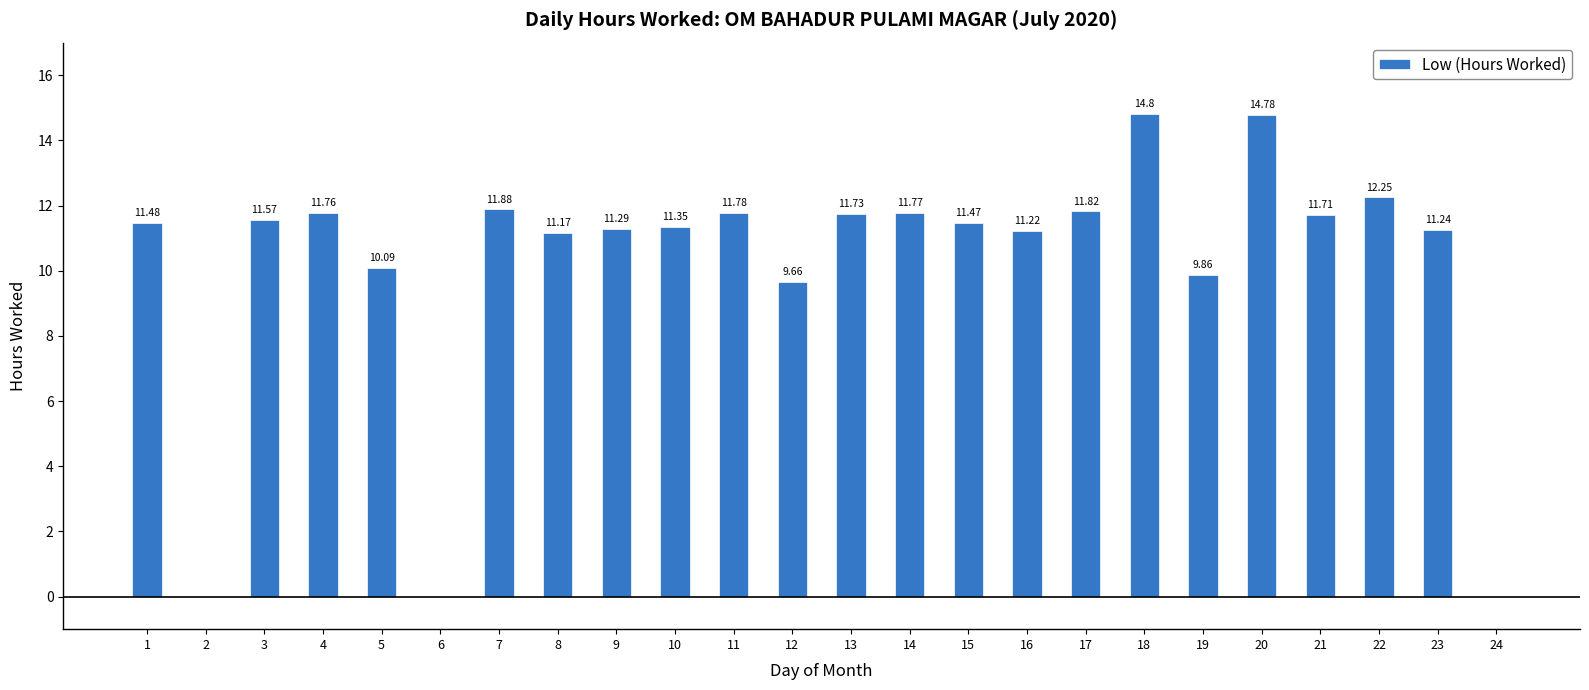

Count the number of data series in this chart.

1